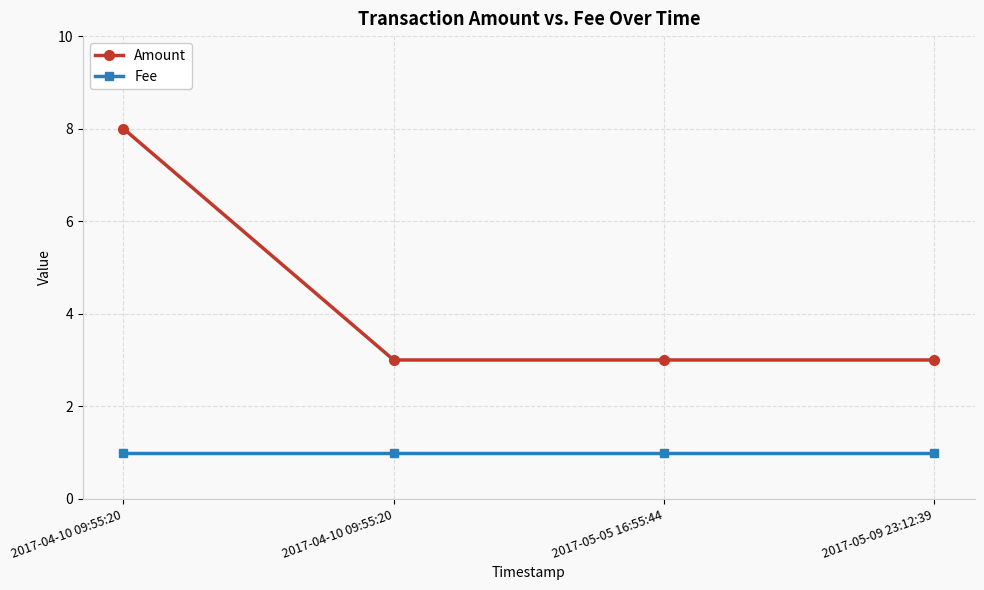

Where is Amount nearest to the value 5?

2017-04-10 09:55:20